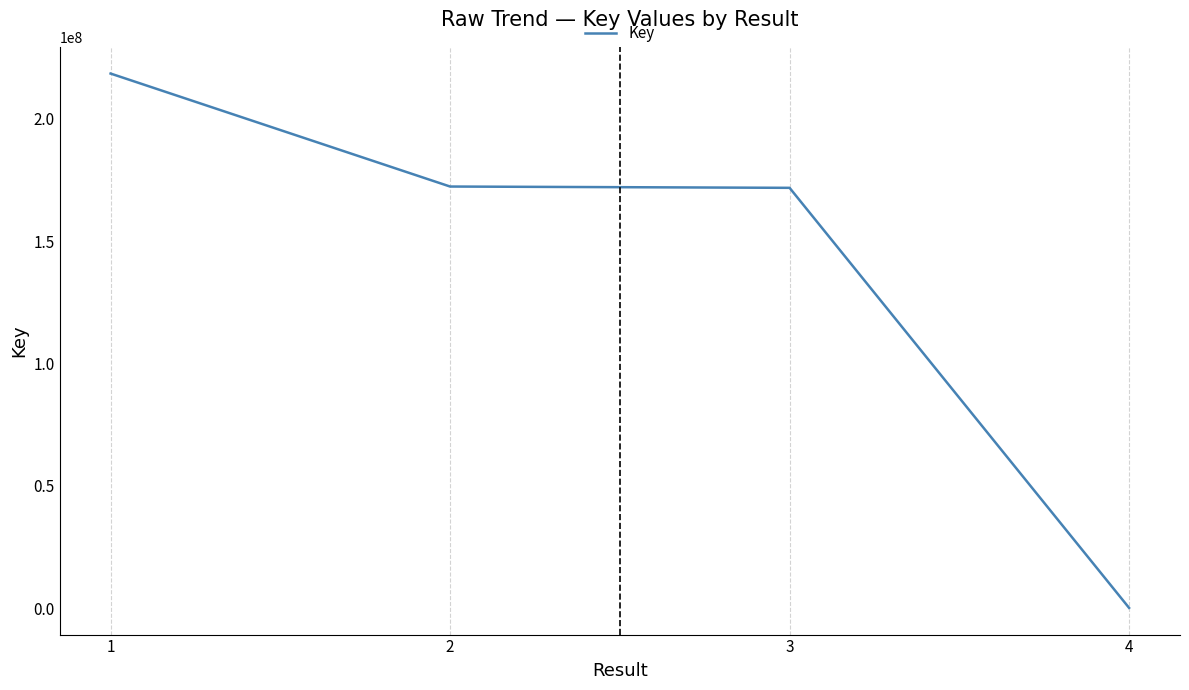

What is the change in value from 2 to 4?

-172291459